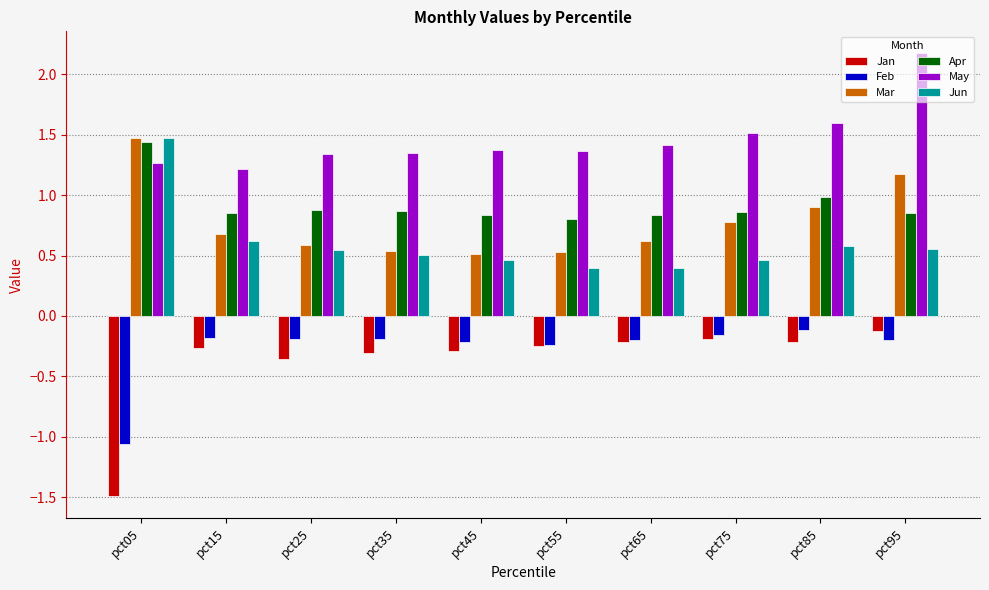

At which category does the chart reach its minimum across all series?

pct05